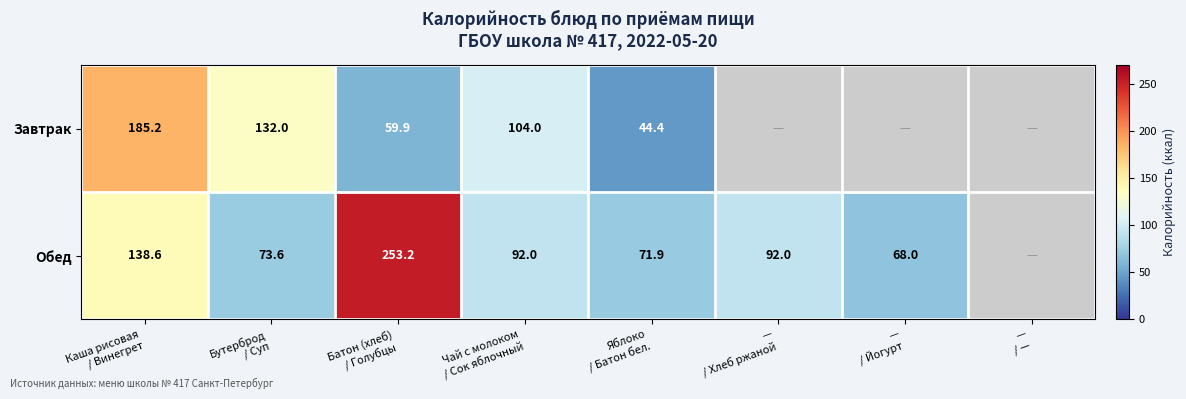

The value of Завтрак at Бутерброд / Суп is 132.0. True or false?

True